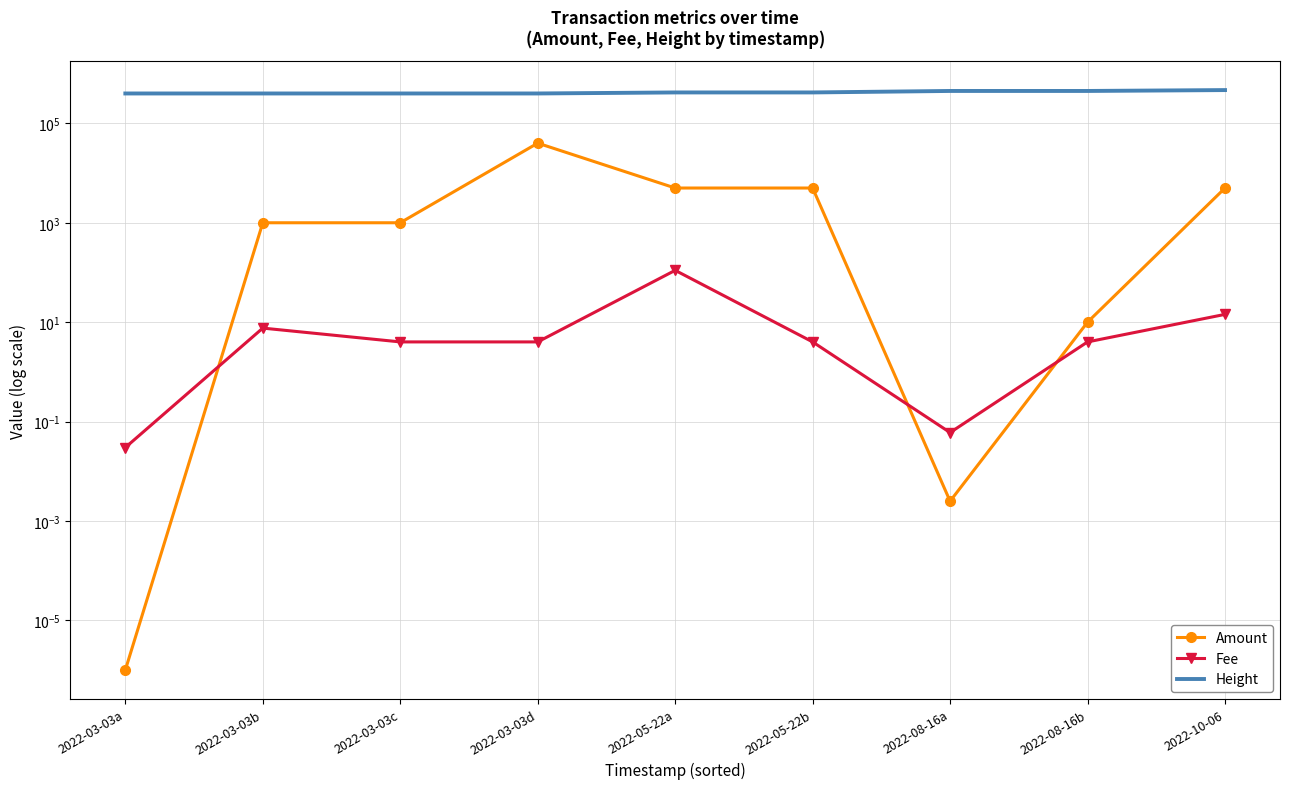

At which label is Height closest to 433582?

2022-05-22a